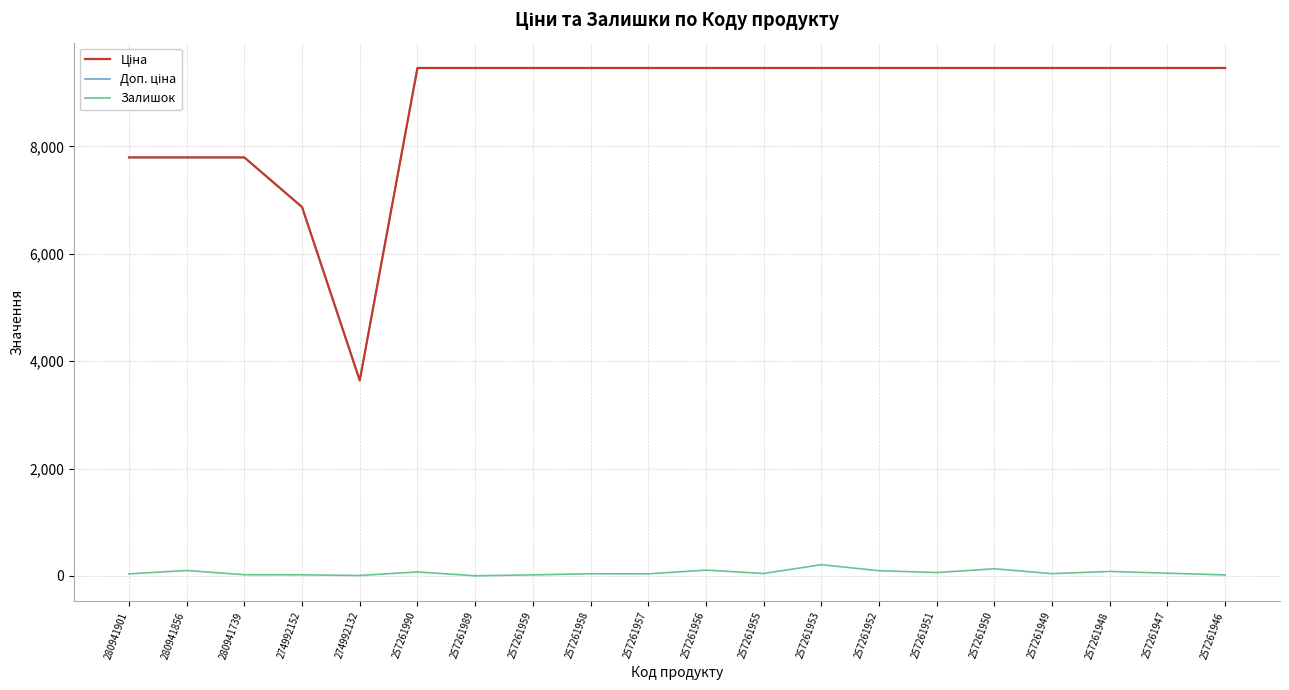

Is it true that Залишок equals 39.0 at 280941901?

True